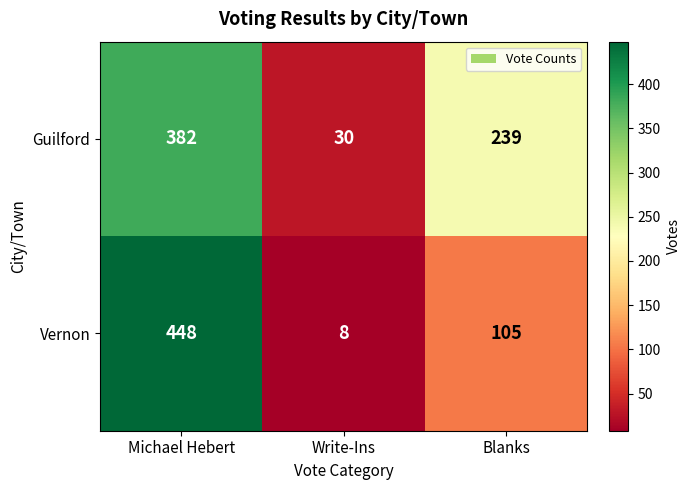

At which category does the chart reach its peak across all series?

Michael Hebert